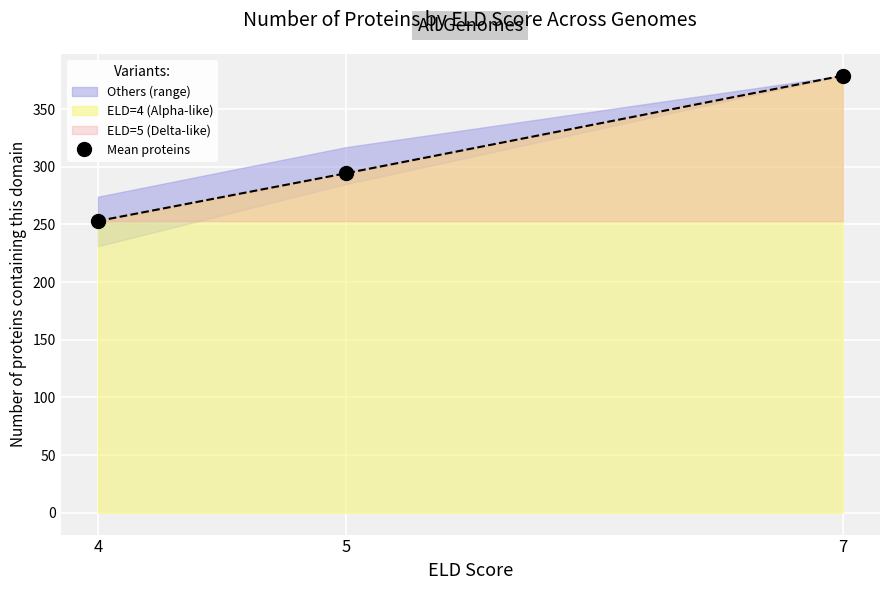

Rank the categories by value from lowest to highest.

4, 5, 7